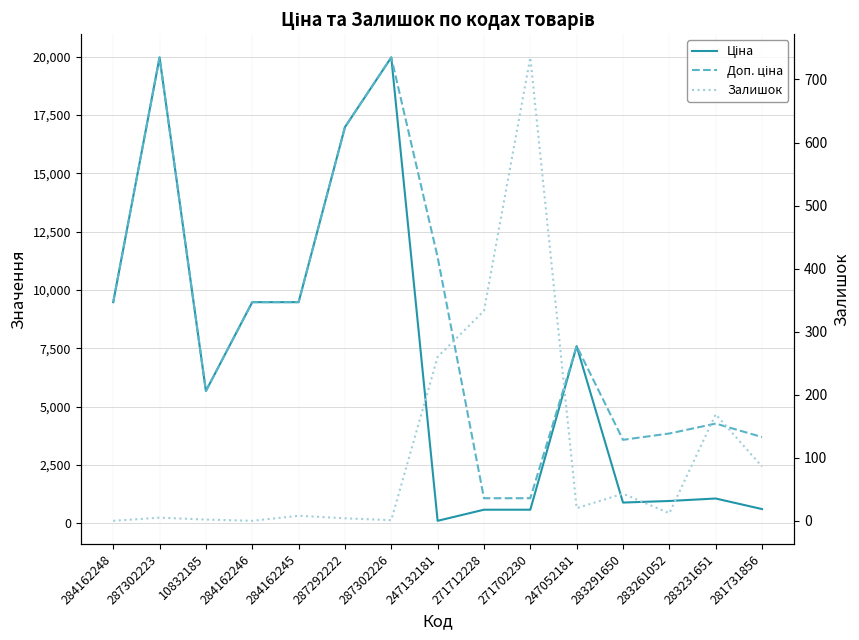

Between 287292222 and 247132181, which is larger?

287292222